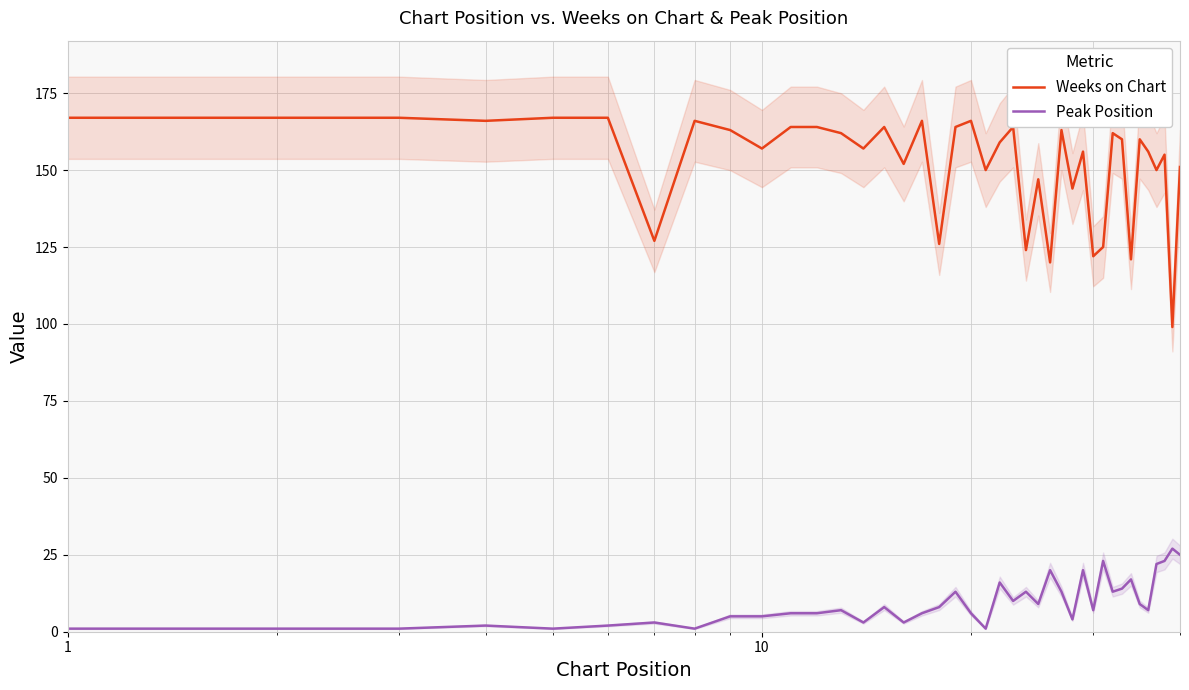

What is the difference between the maximum and minimum values in the Peak Position series?

26